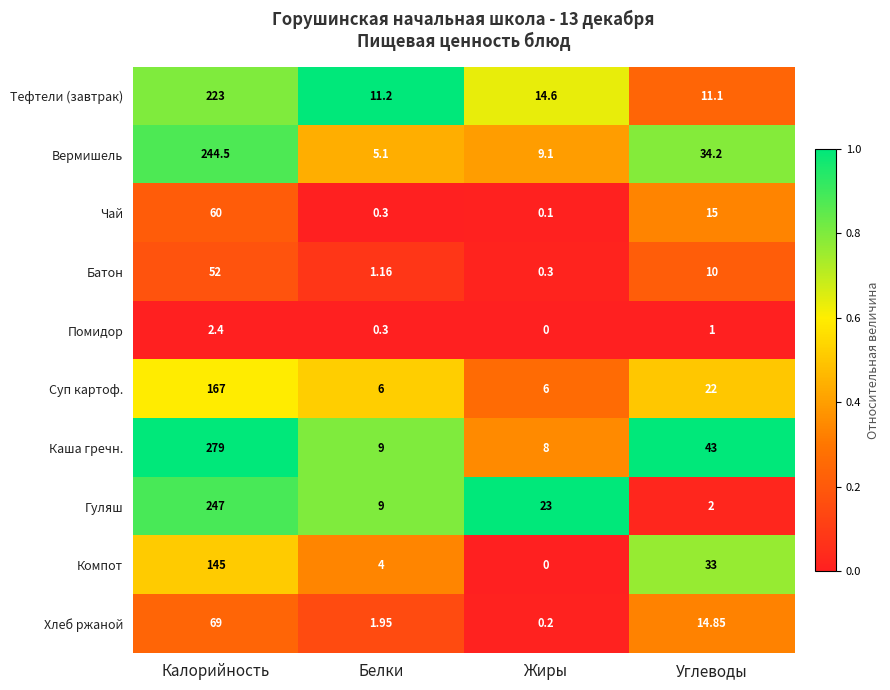

Which series changed the most between Калорийность and Белки?

Каша гречн.